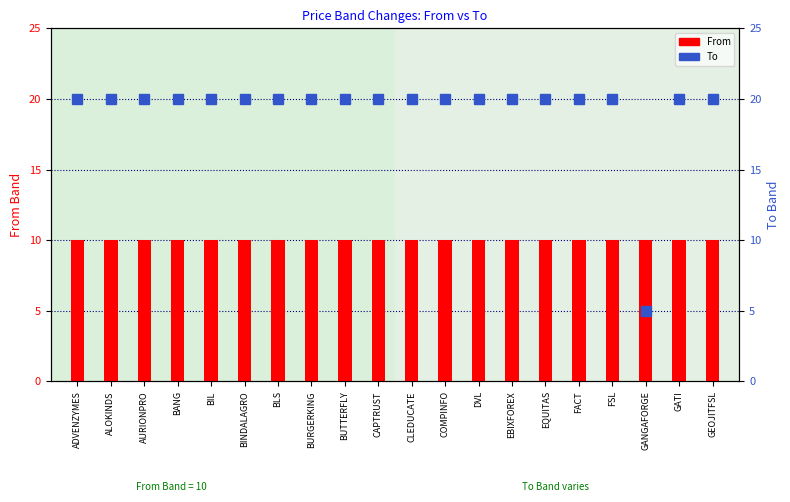

At CLEDUCATE, list the series in order from smallest to largest.

From, To